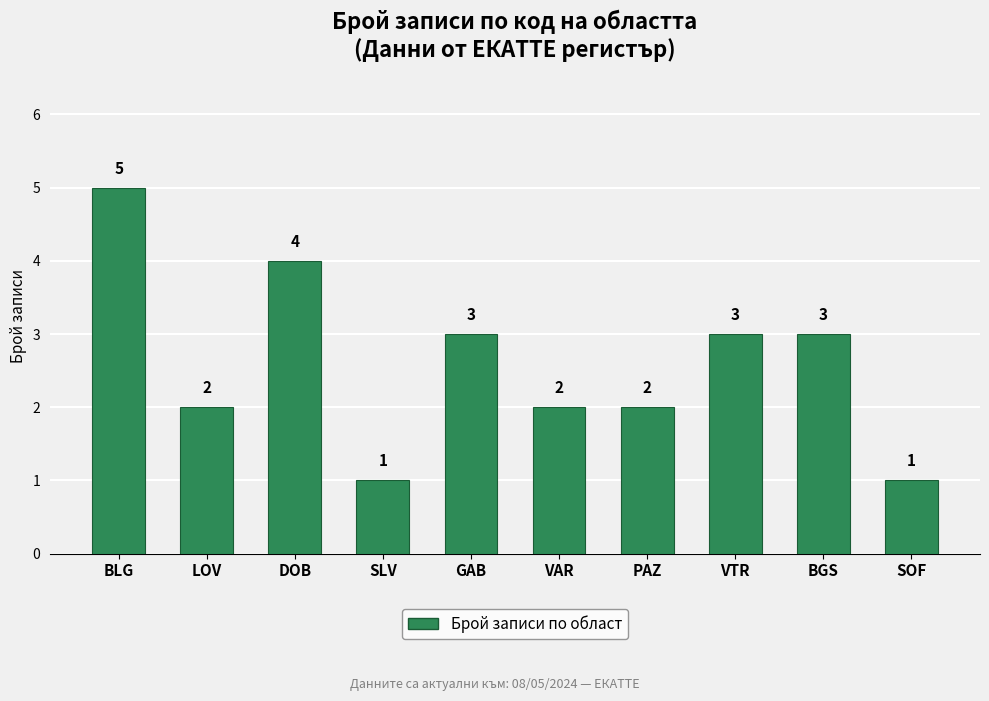

Between DOB and SOF, which is larger?

DOB